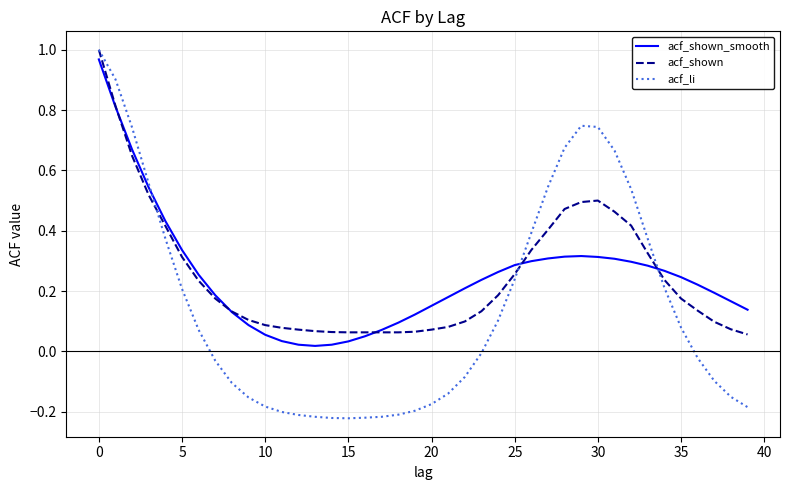

Which series has the largest range (max minus min)?

acf_li